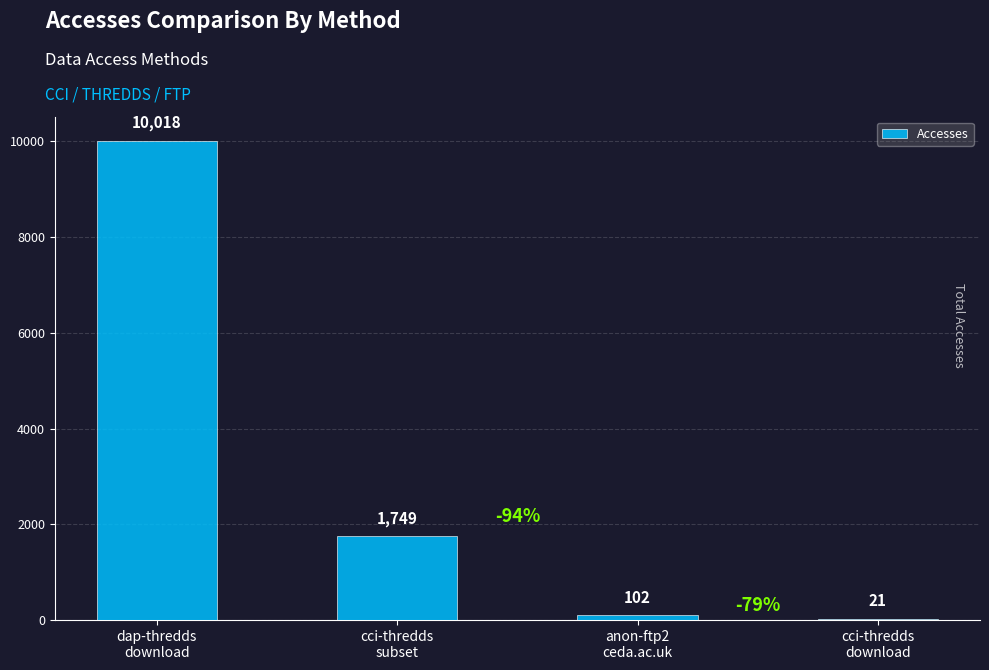

What is the greatest value displayed?

10018